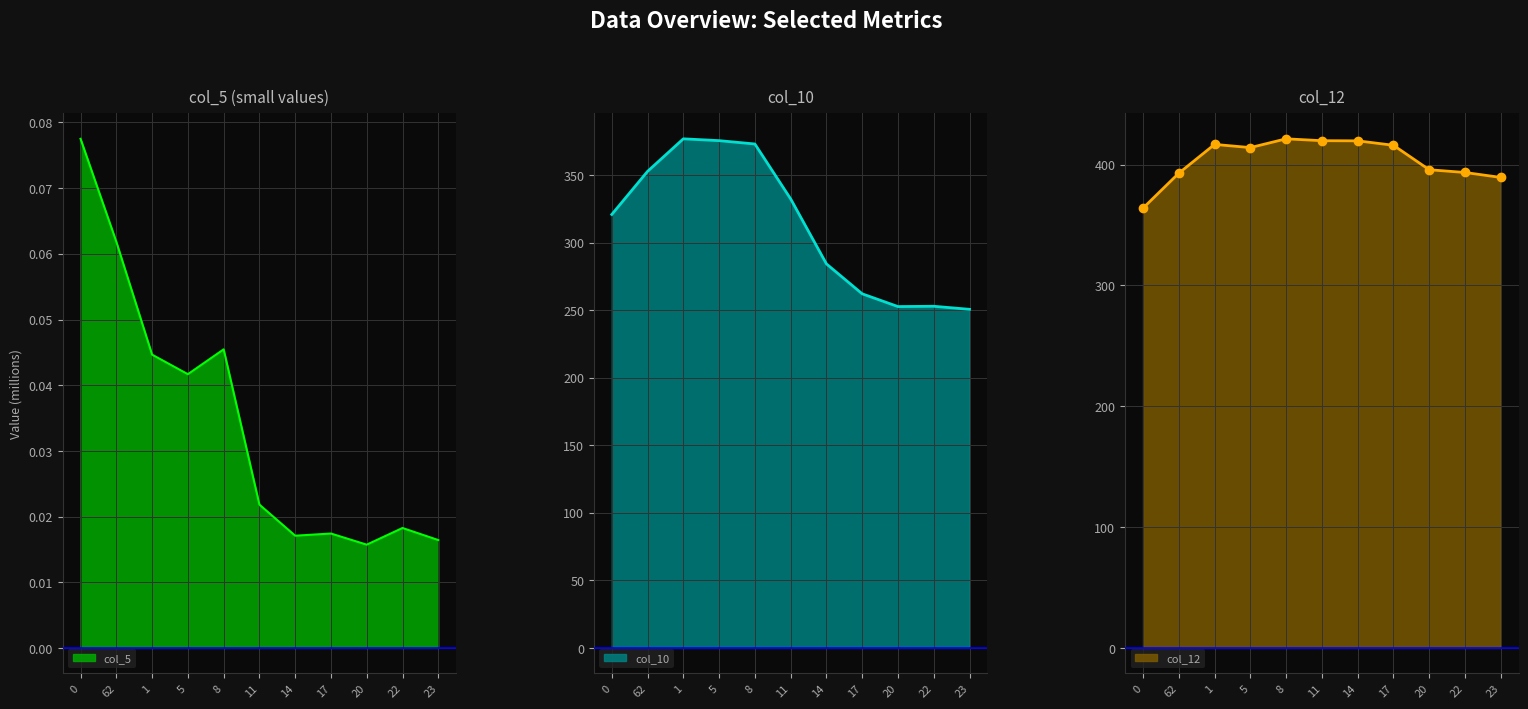

What are all the series names shown in the legend?

col_5, col_10, col_12